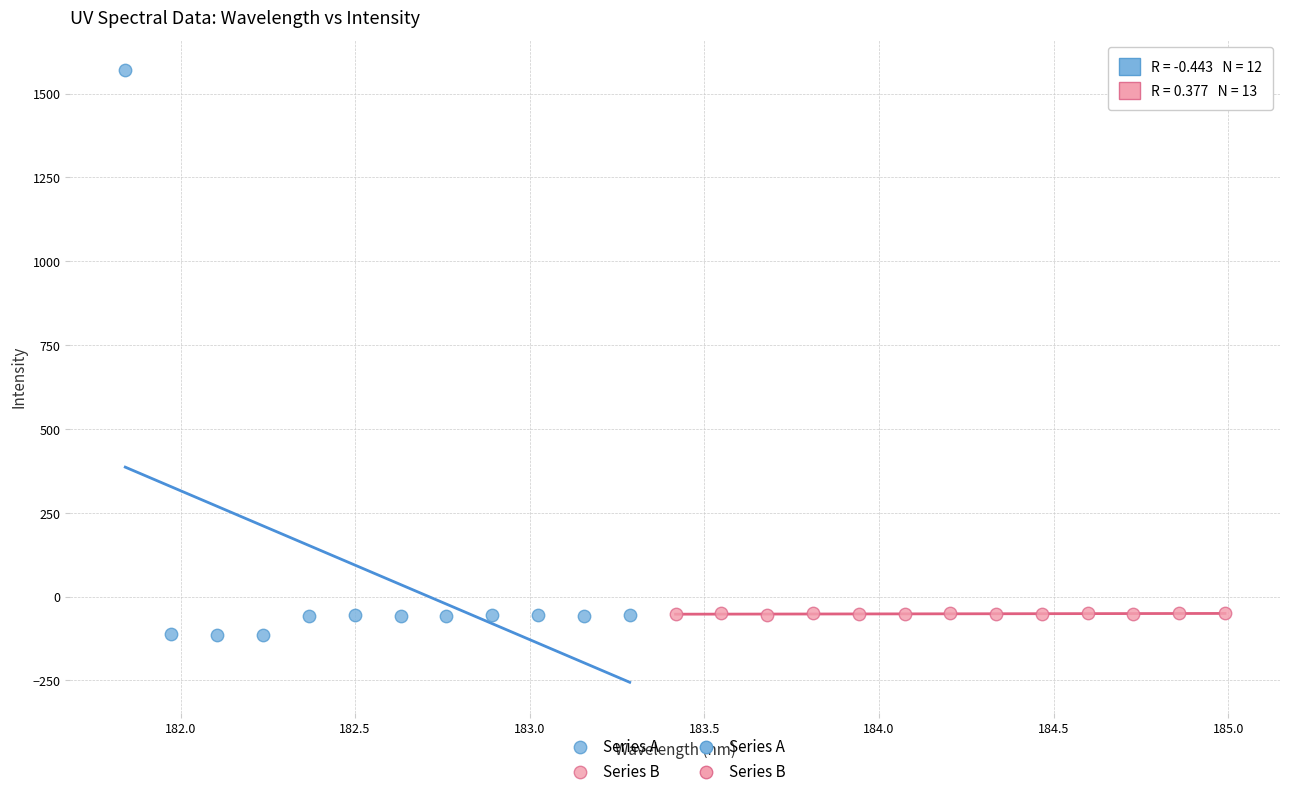

Which series contains the highest Y value?

Series A